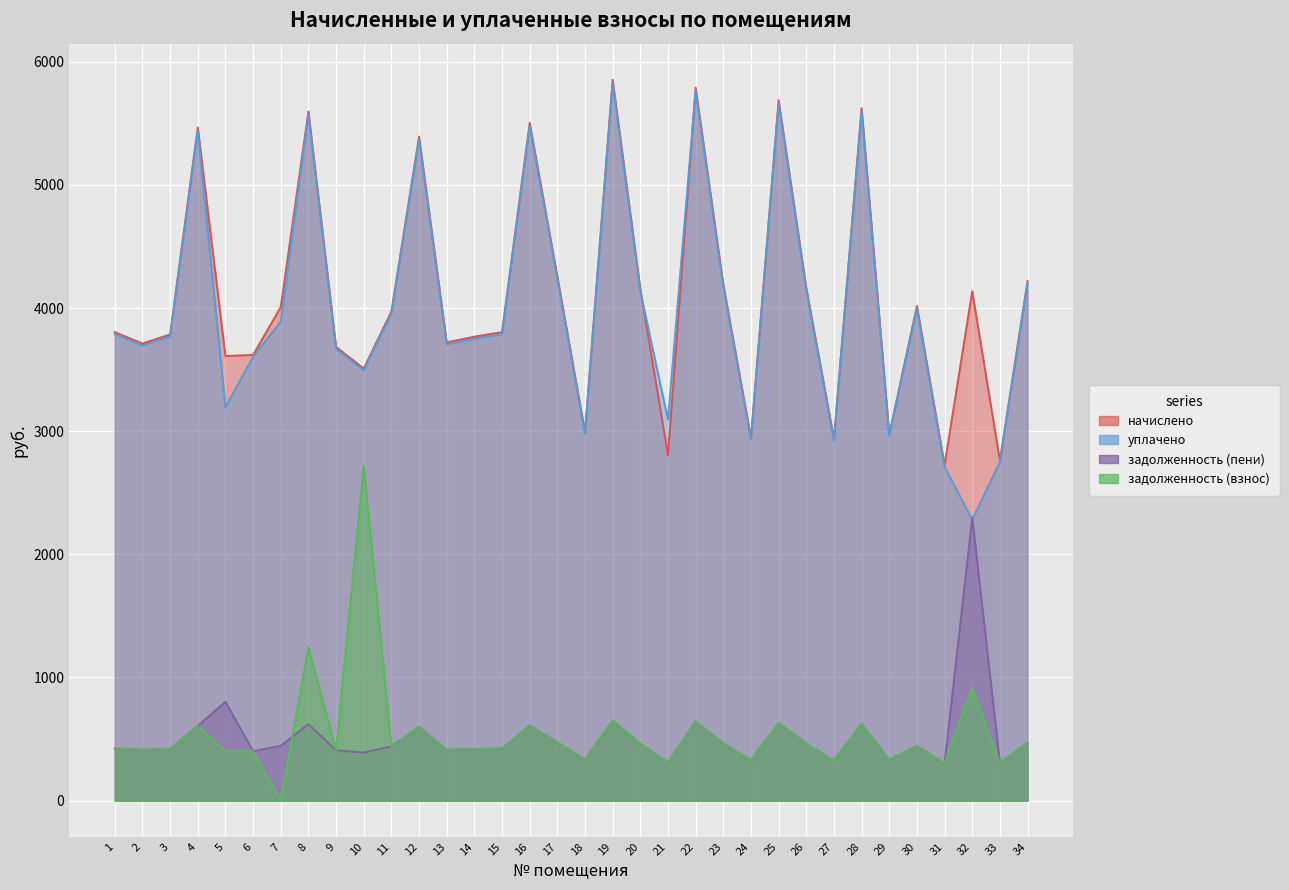

True or false: уплачено and начислено intersect in this chart.

True